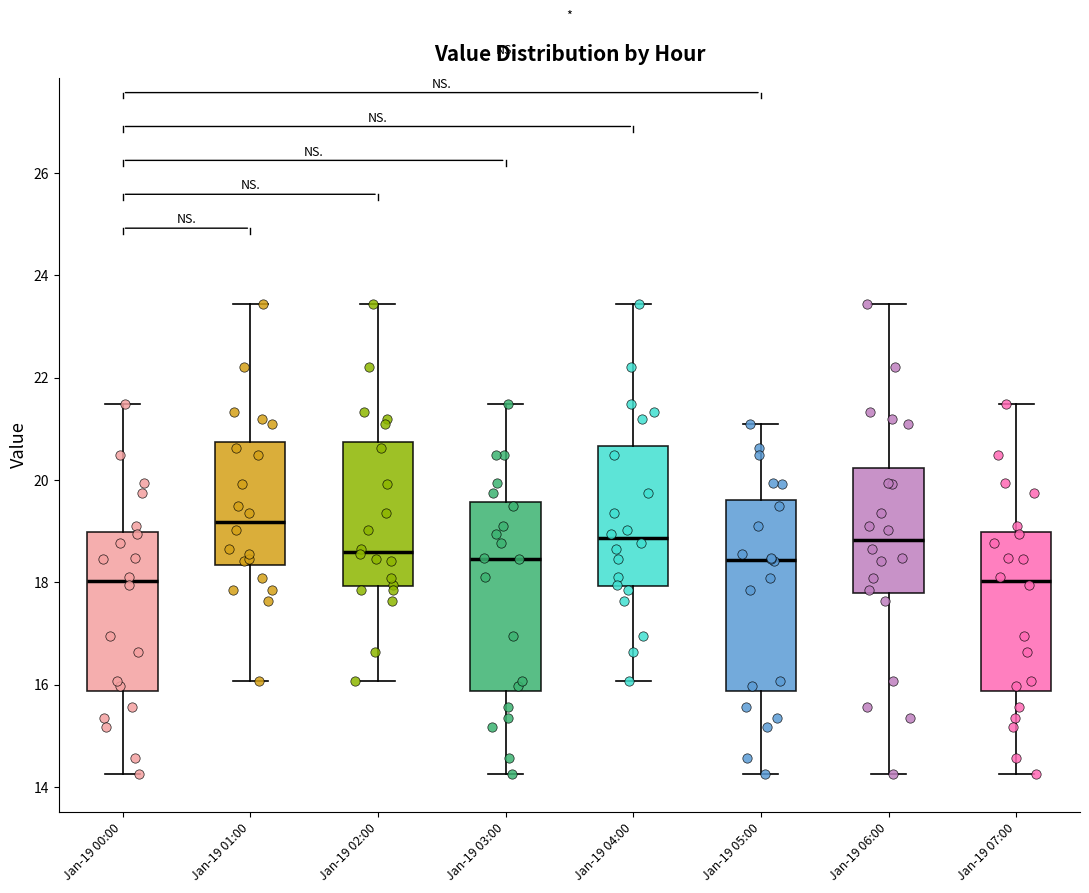

Where does the lower whisker of the box for Jan-19 04:00 end on the y-axis? The values are not printed on the chart, so give them approximately, as read against the axis.

16.0